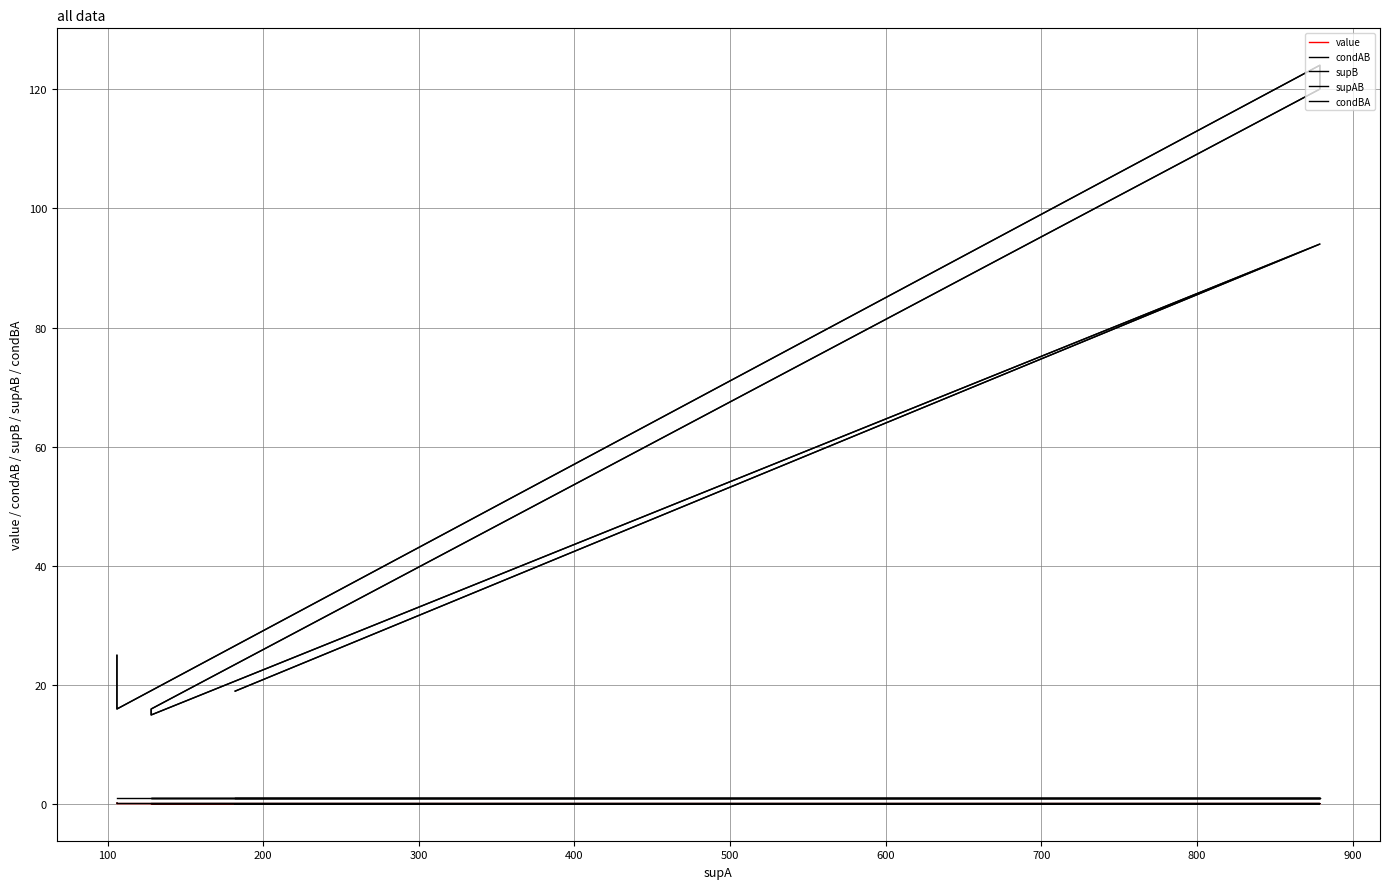

What are all the series names shown in the legend?

value, condAB, supB, supAB, condBA